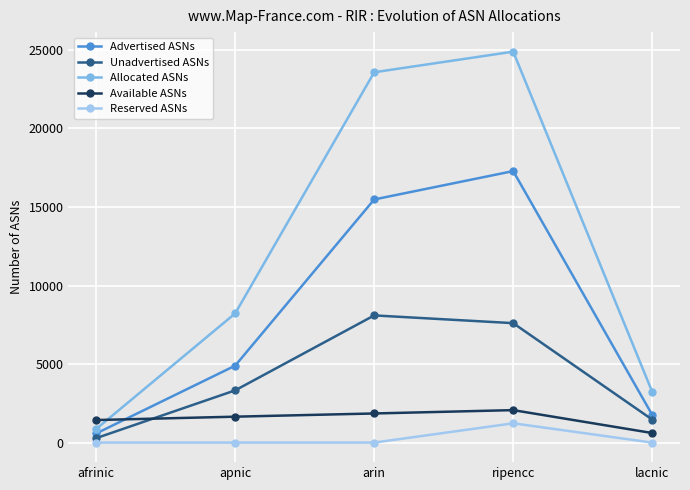

At which label is Unadvertised ASNs closest to 4190?

apnic